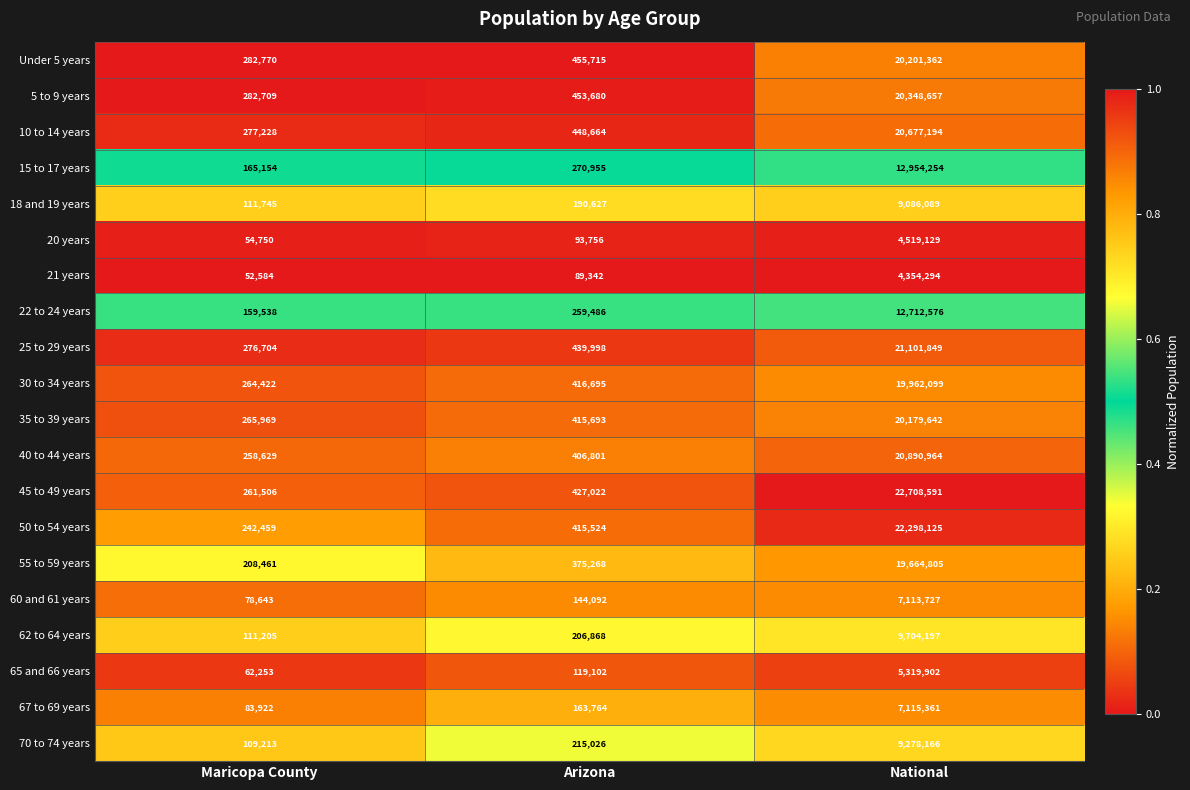

Rank the series at National from highest to lowest value.

45 to 49 years, 50 to 54 years, 25 to 29 years, 40 to 44 years, 10 to 14 years, 5 to 9 years, Under 5 years, 35 to 39 years, 30 to 34 years, 55 to 59 years, 15 to 17 years, 22 to 24 years, 62 to 64 years, 70 to 74 years, 18 and 19 years, 67 to 69 years, 60 and 61 years, 65 and 66 years, 20 years, 21 years